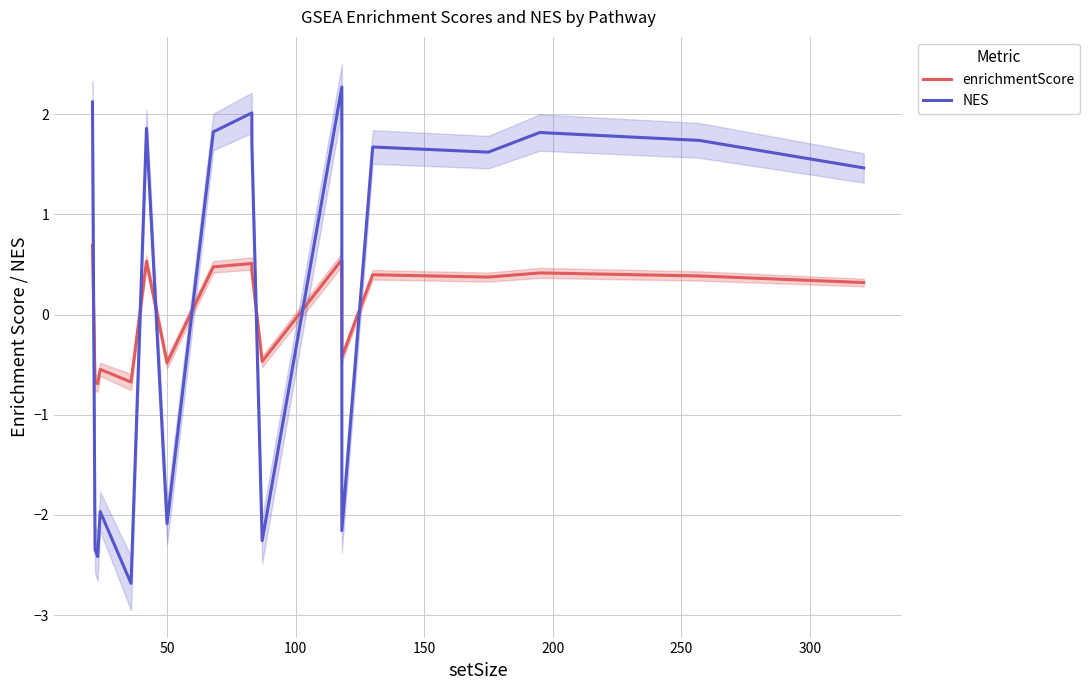

What is the difference between the maximum and second lowest values in the NES series?

4.7